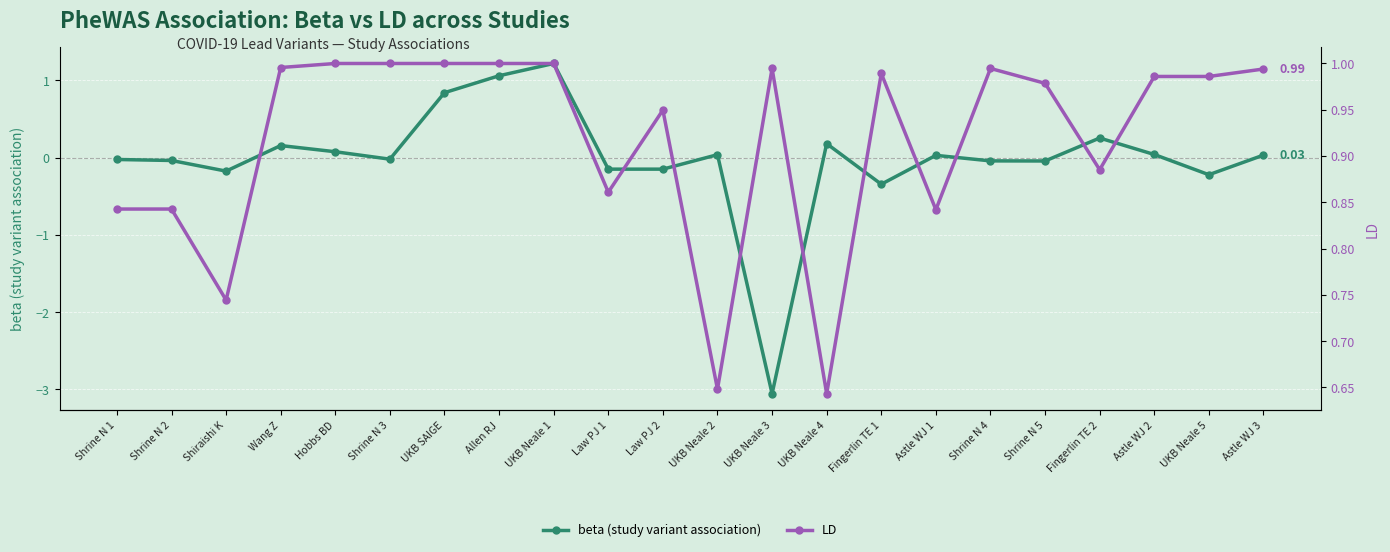

Which category has the lowest value across all series?

UKB Neale 3